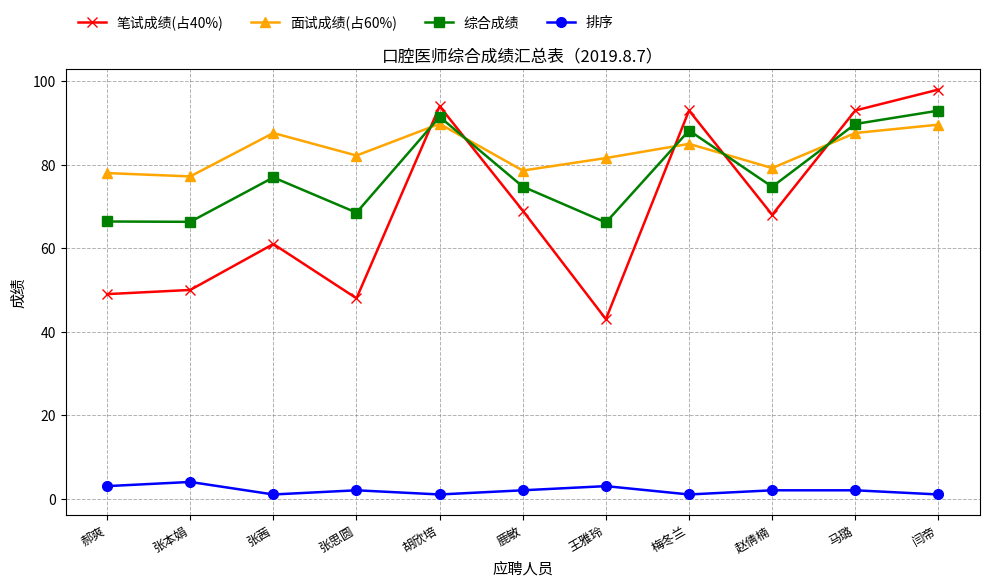

What is the sum of the 笔试成绩(占40%) values at 闫帝 and 马璐?

191.0